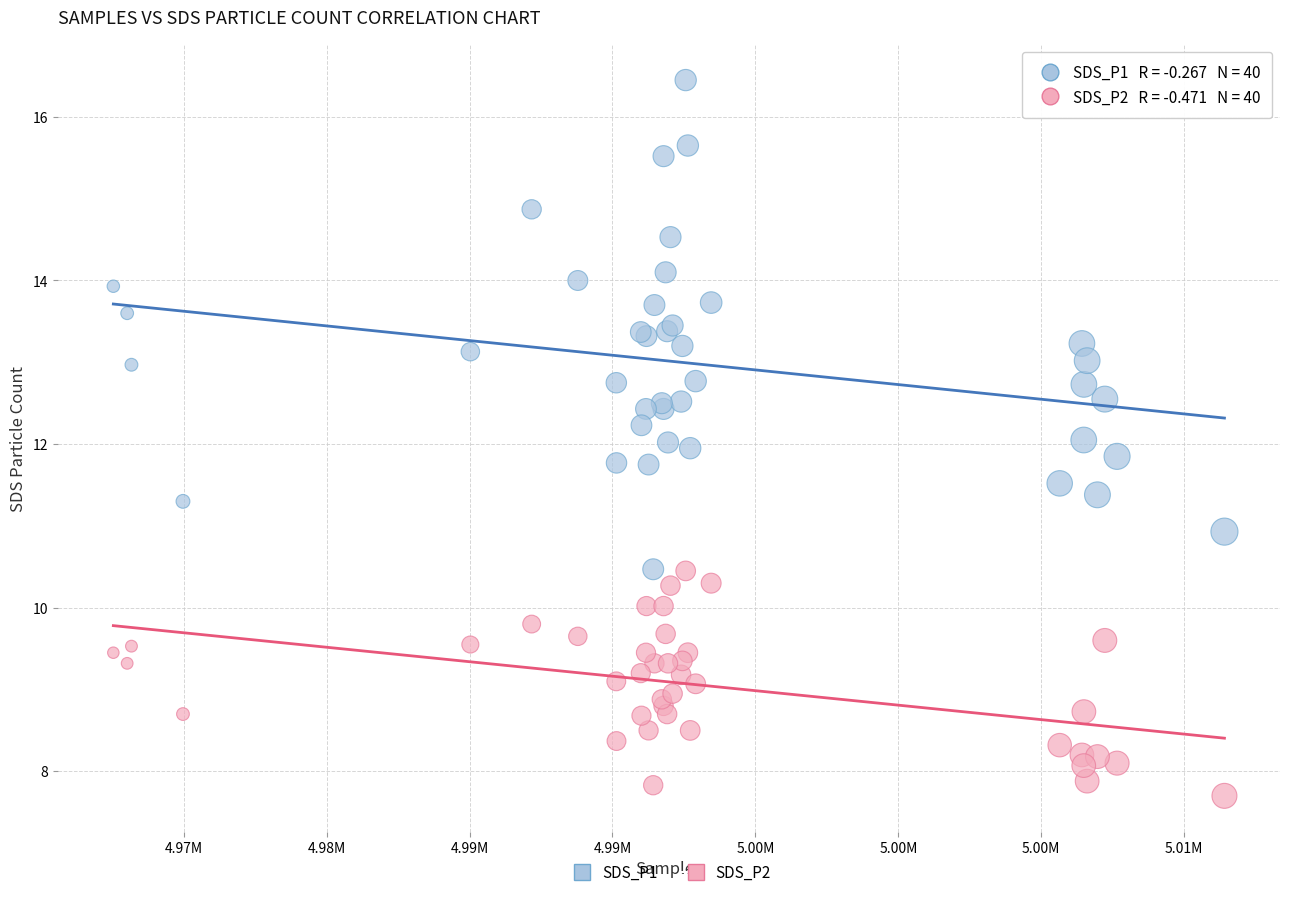

Which series has the largest Y range (max minus min)?

SDS_P1